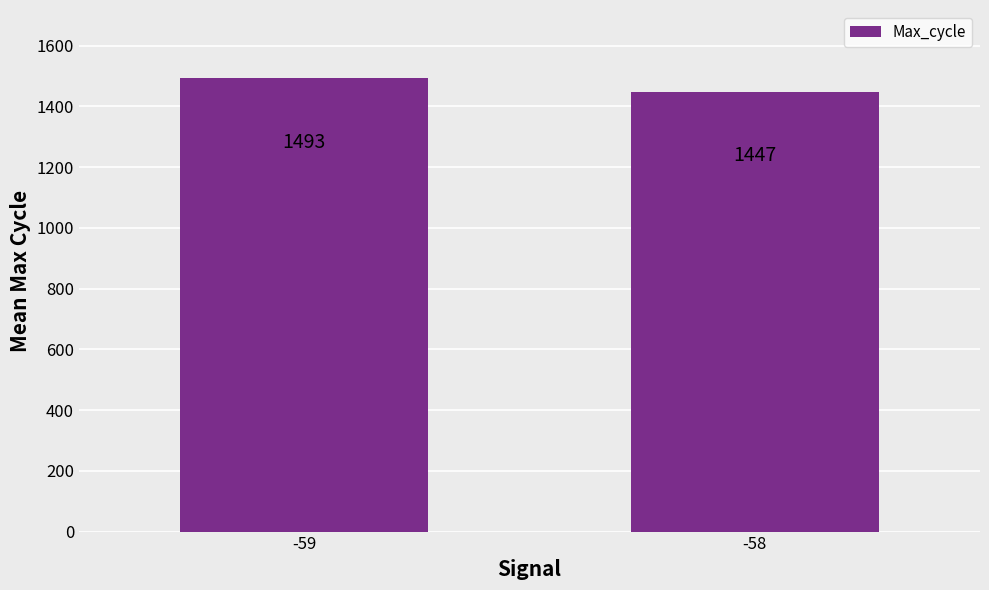

The value at -58 is 2530. True or false?

False